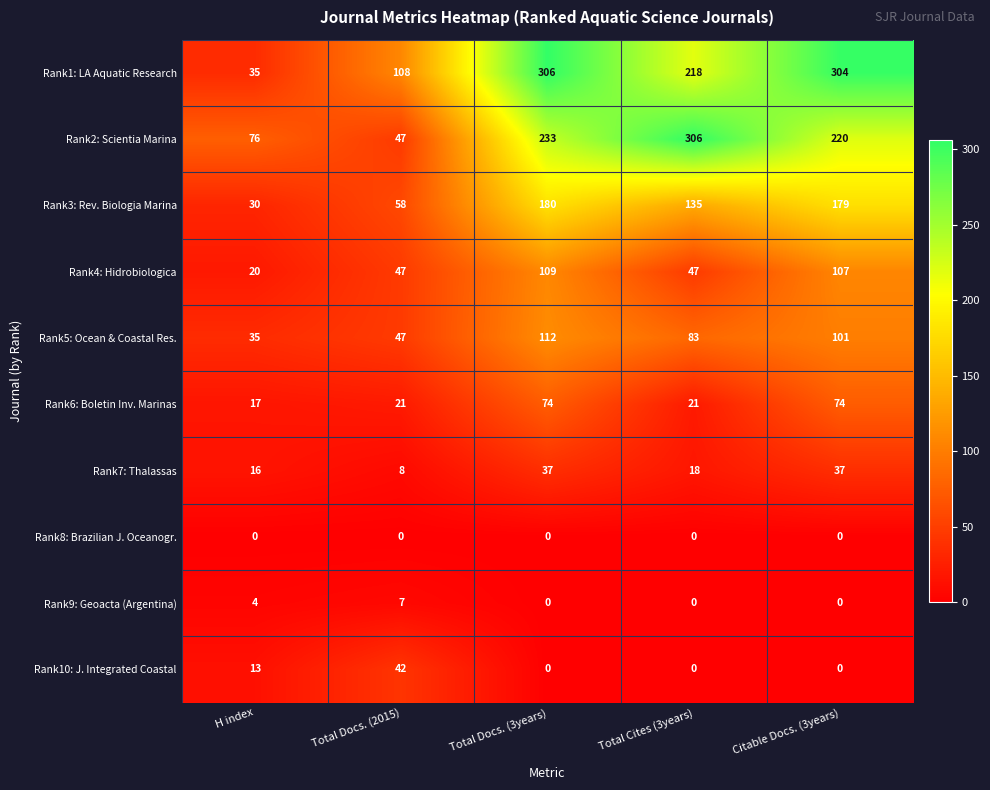

What is the spread (max minus min) of values at Total Docs. (3years)?

306